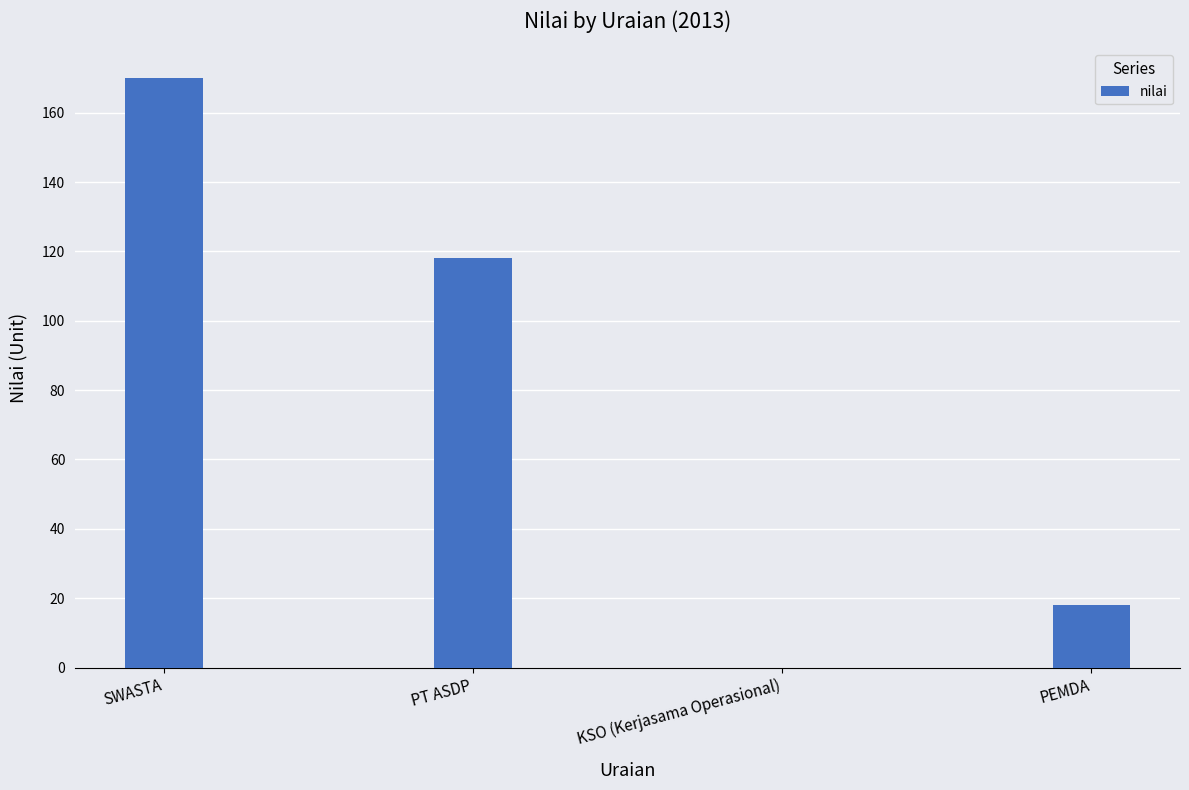

Are the bars horizontal?

No